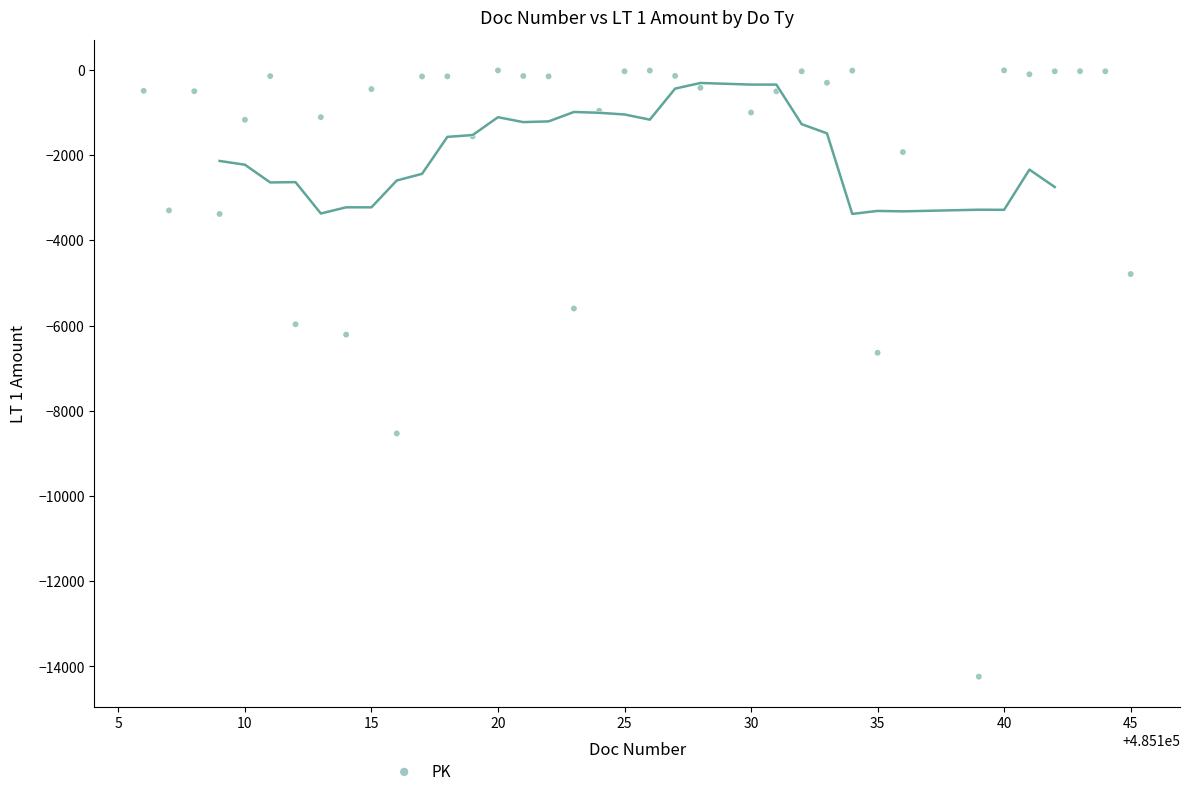

What is the range of Y values (max minus min)?

14229.5